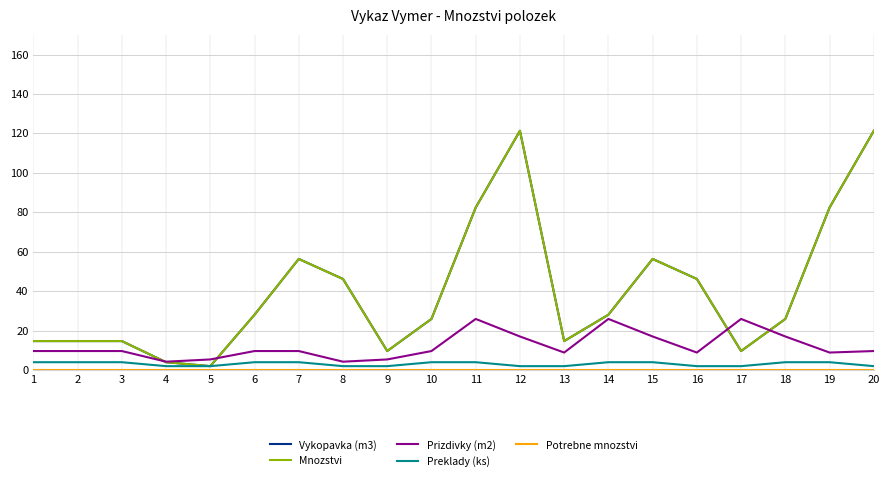

Is this an area chart (filled region under the line)?

No